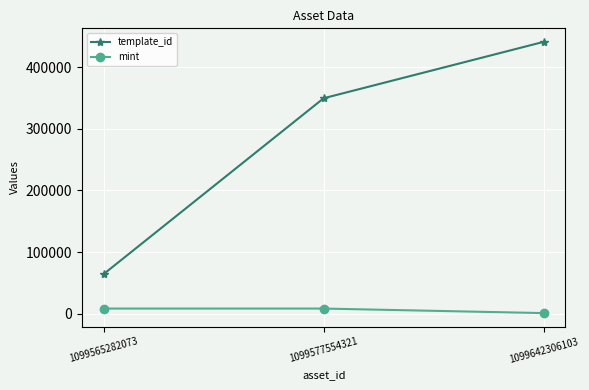

What is the value of the template_id point at the 1st from the left?

64660